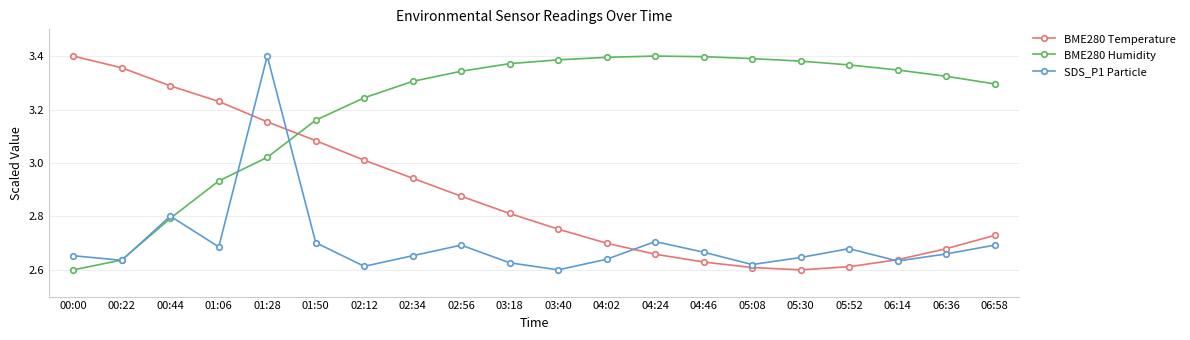

Which series has the largest total across all categories?

BME280 Humidity